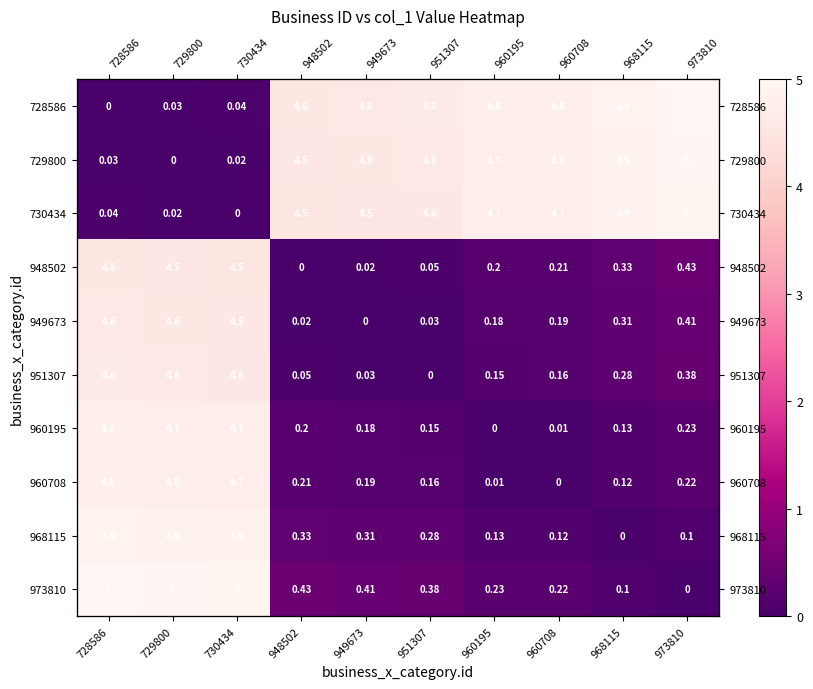

What is the difference between the highest and lowest values at 730434?

5.0